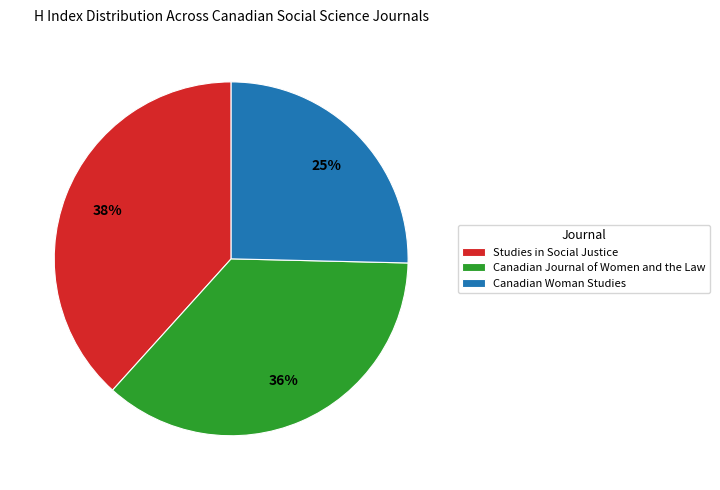

The Canadian Journal of Women and the Law slice represents 47% of the pie. True or false?

False